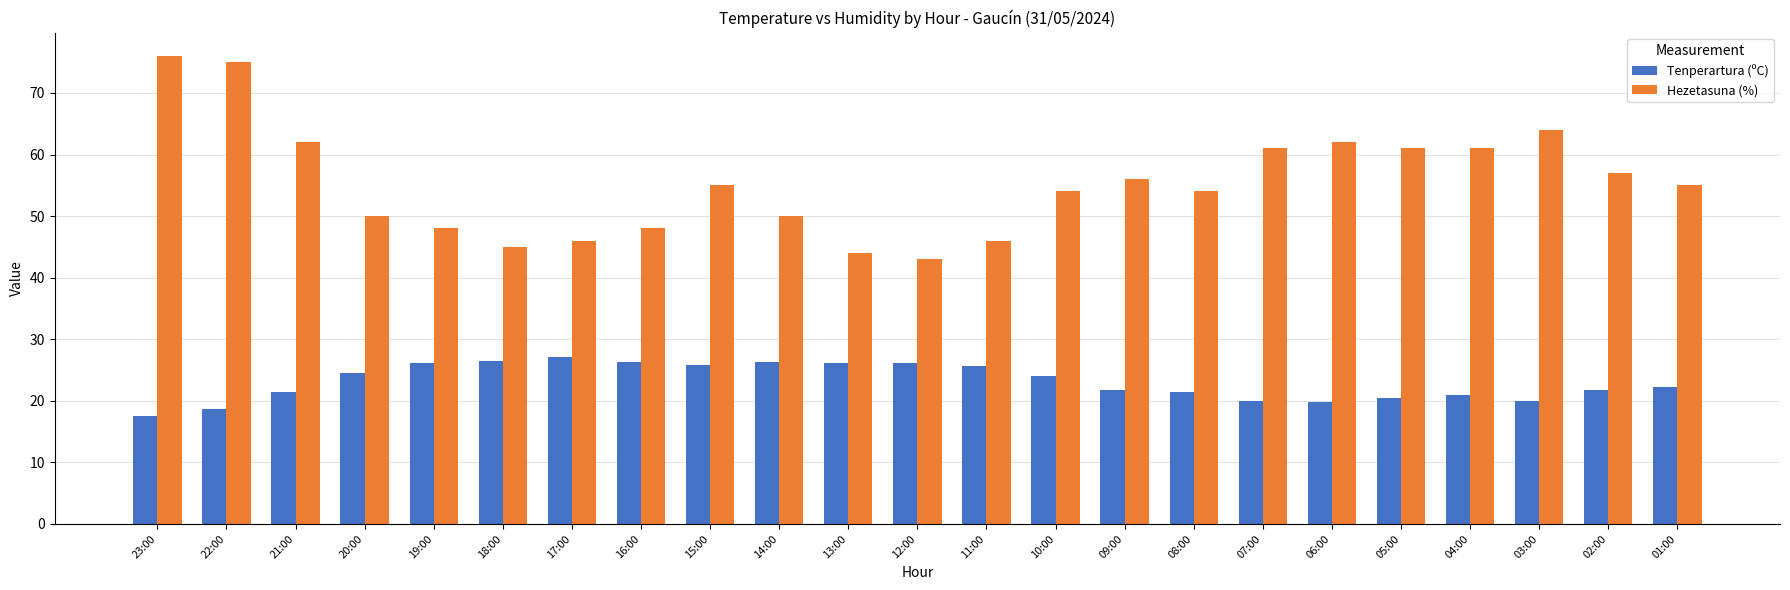

Which series has the largest total across all categories?

Hezetasuna (%)